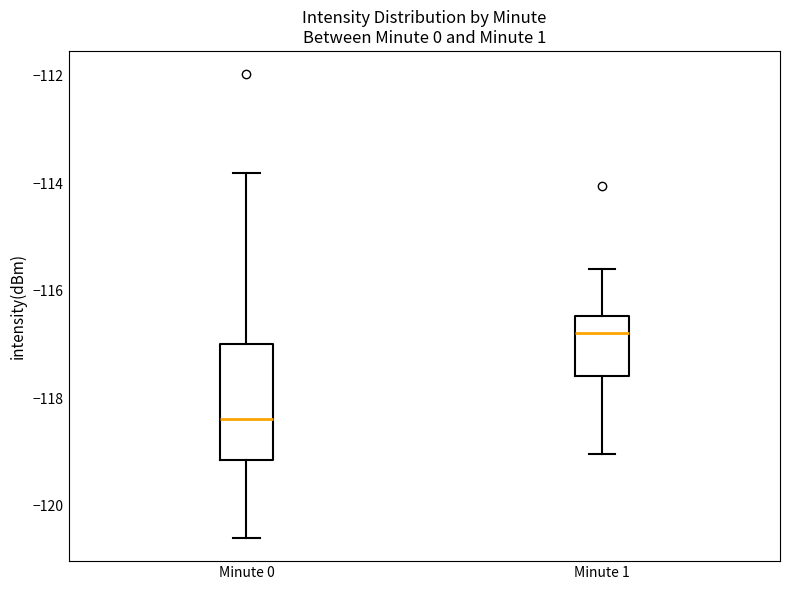

Reading left to right, read every box against the y-axis: the position of its median line, the range the box covers, and the ends of its whiskers. The values are not printed on the chart, so give them approximately, as read against the axis.

Minute 0: median -118.4, box -119.2 to -117.0, whiskers -120.6 to -113.8
Minute 1: median -116.8, box -117.6 to -116.4, whiskers -119.0 to -115.6